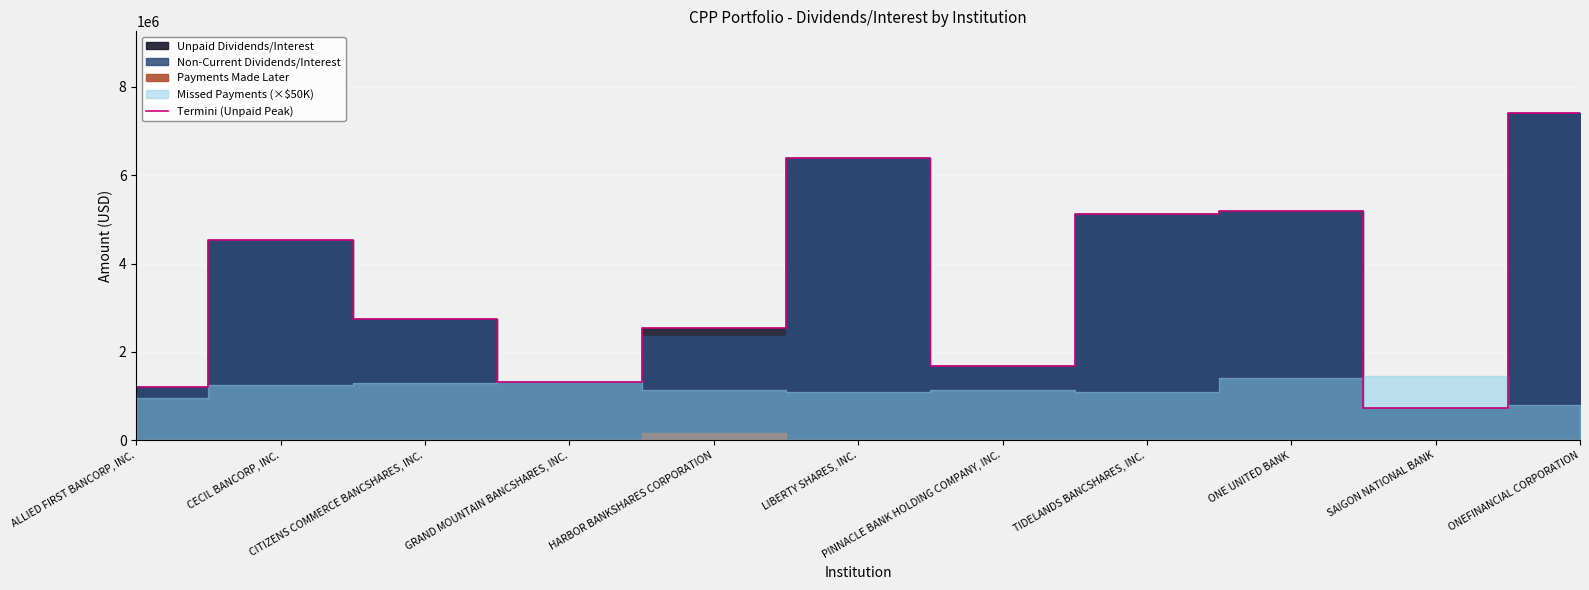

Which has a higher value, SAIGON NATIONAL BANK or PINNACLE BANK HOLDING COMPANY, INC.?

PINNACLE BANK HOLDING COMPANY, INC.